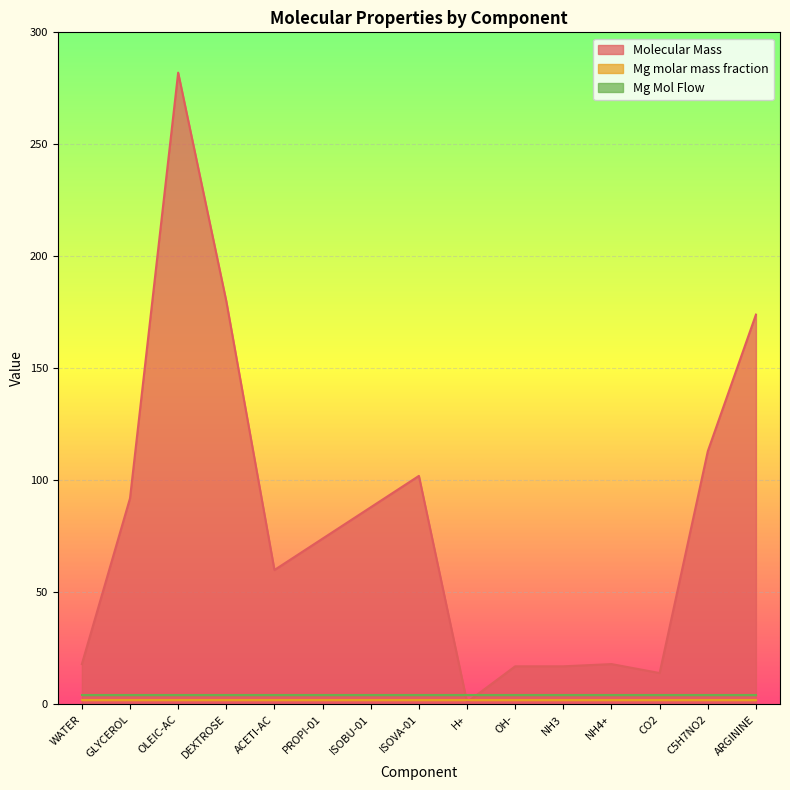

What is the difference between the highest and lowest values at ISOBU-01?

88